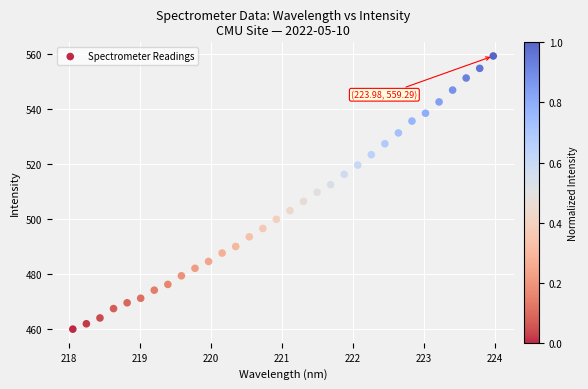

What is the range of X values (max minus min)?

5.9